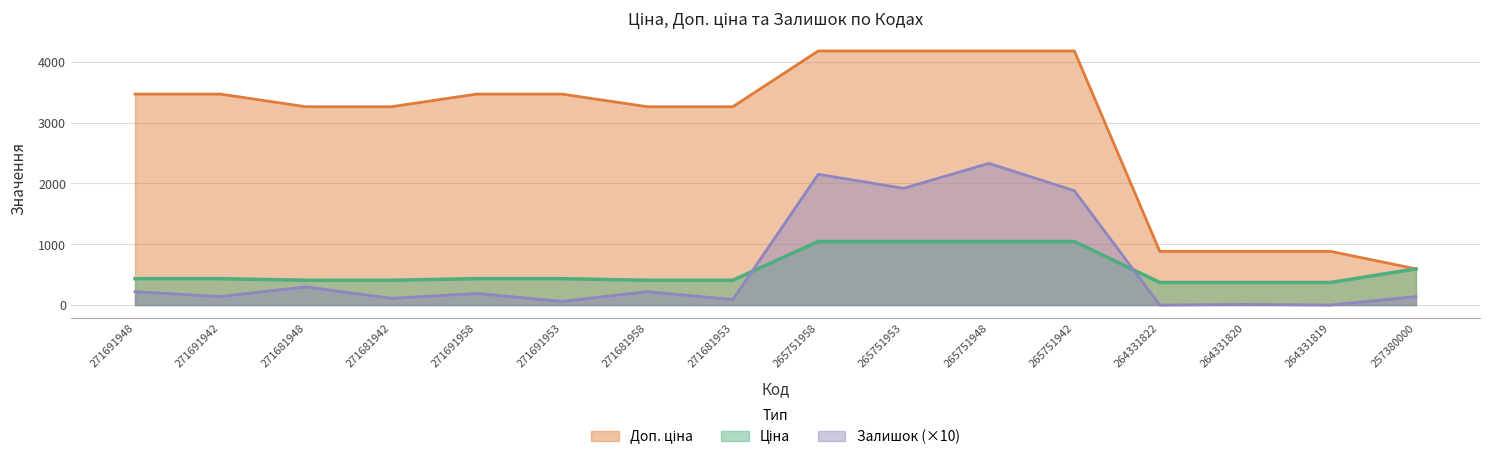

True or false: Ціна and Залишок cross at least once.

True